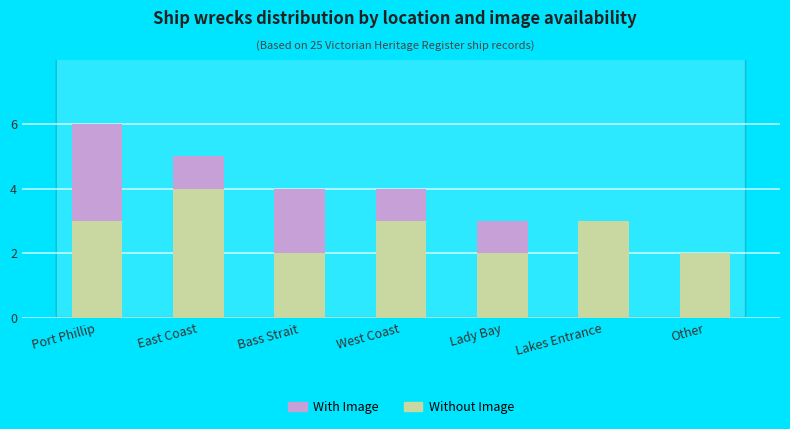

What is the highest value of the Without Image series?

4